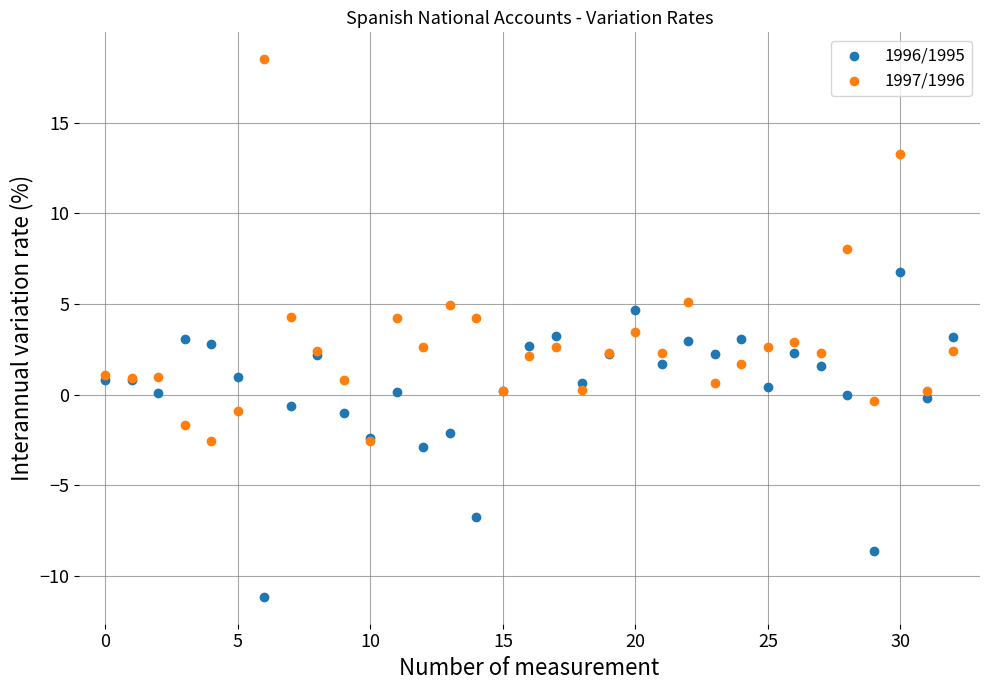

Which series has the widest spread of Y values?

1997/1996